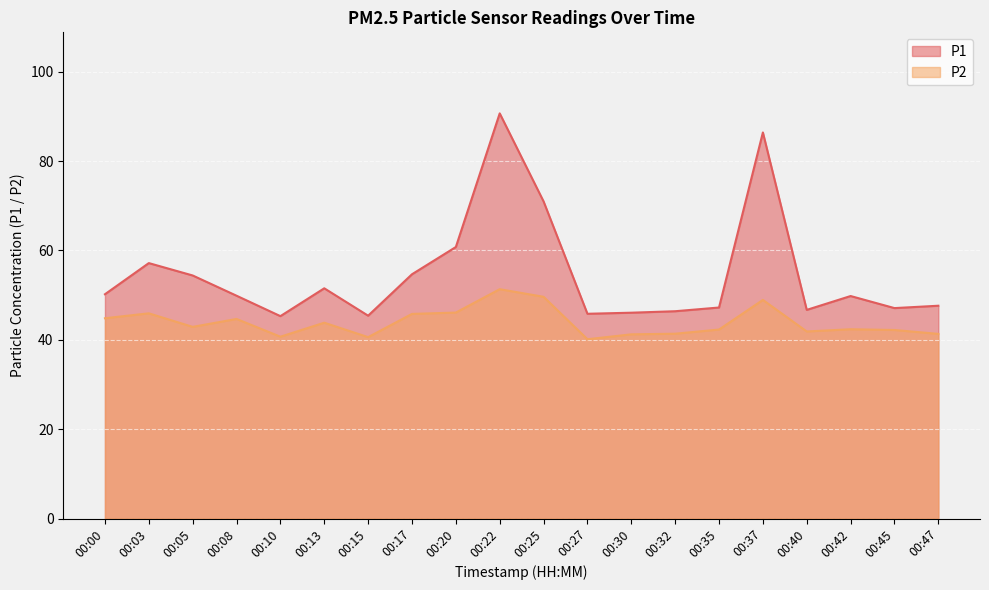

True or false: P1 has a value of 50.2 at 00:00.

True